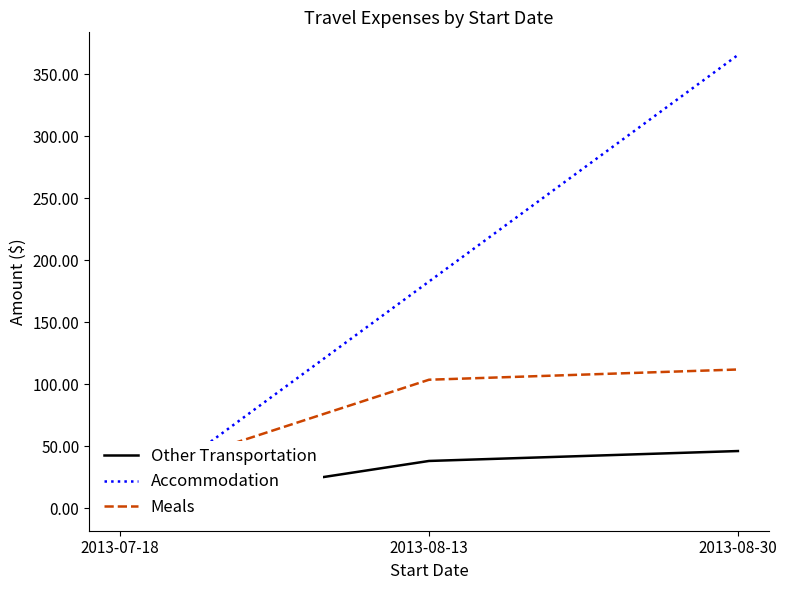

At which label does Other Transportation first exceed 38?

2013-08-30